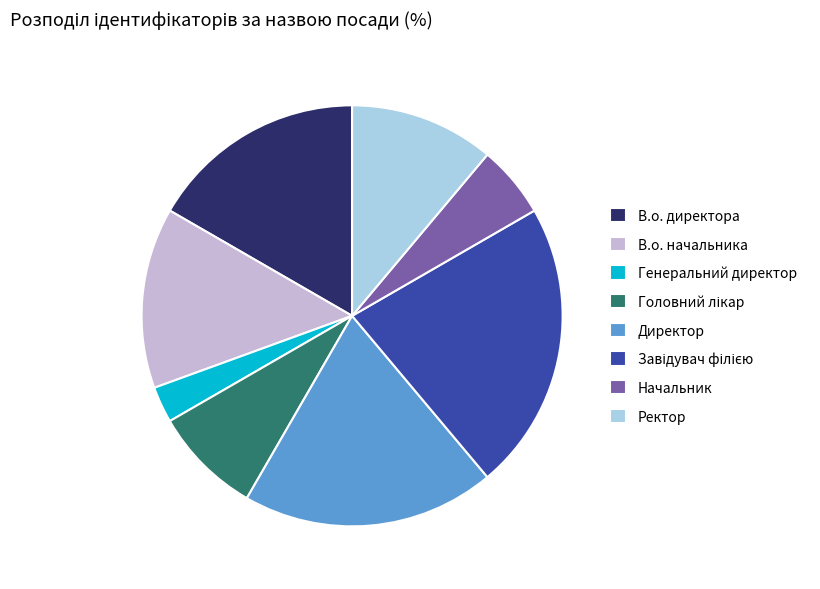

Does any single category account for the majority?

No